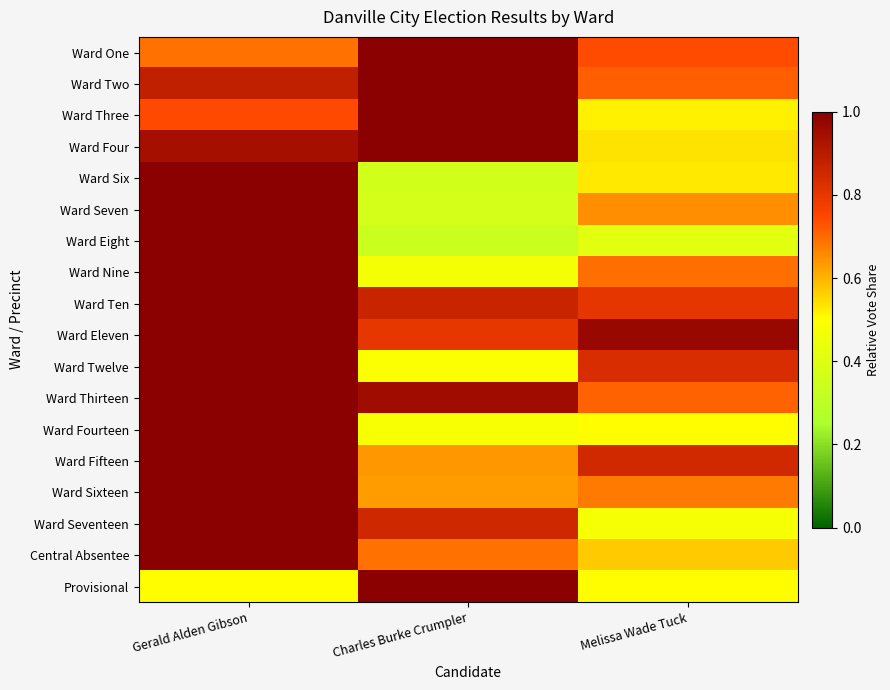

What is the difference between the highest and lowest values at Charles Burke Crumpler?

0.7